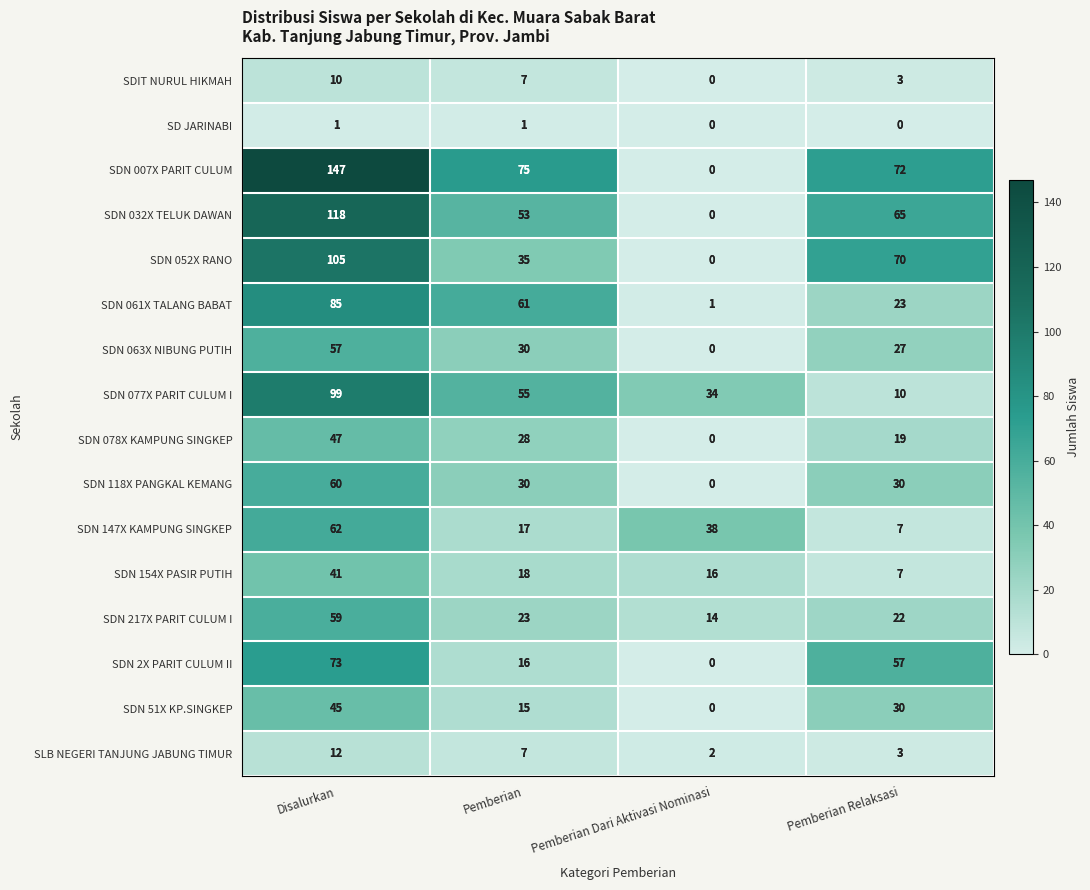

The SDN 51X KP.SINGKEP series shows 0 at Pemberian Dari Aktivasi Nominasi. True or false?

True